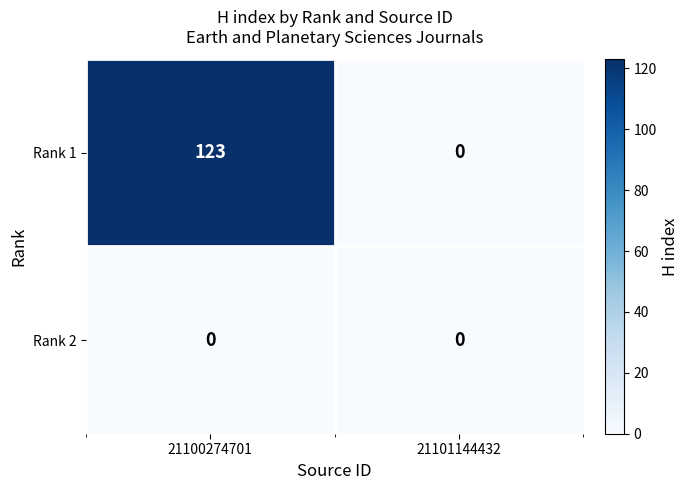

Reading left to right, transcribe all the data shown in this chart.

Rank 1: 123	0
Rank 2: 0	0